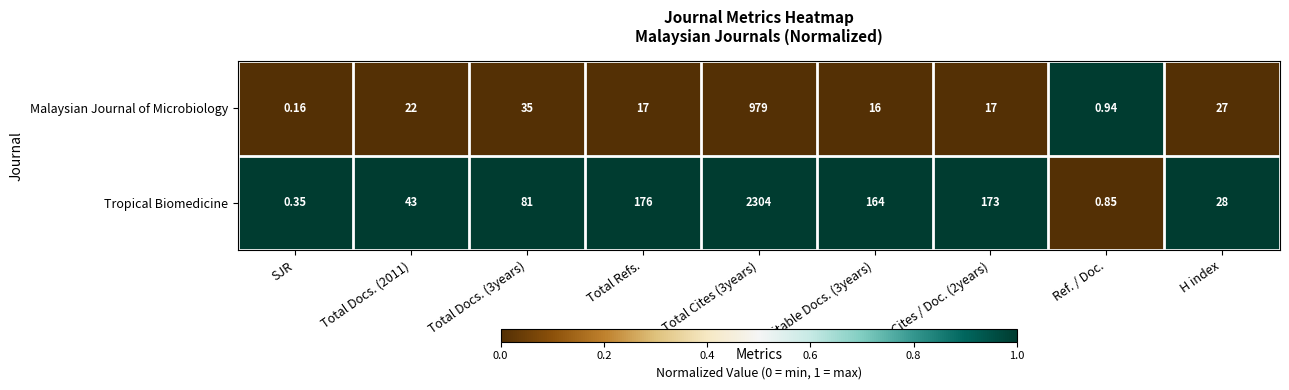

Rank the series at SJR from highest to lowest value.

Tropical Biomedicine, Malaysian Journal of Microbiology